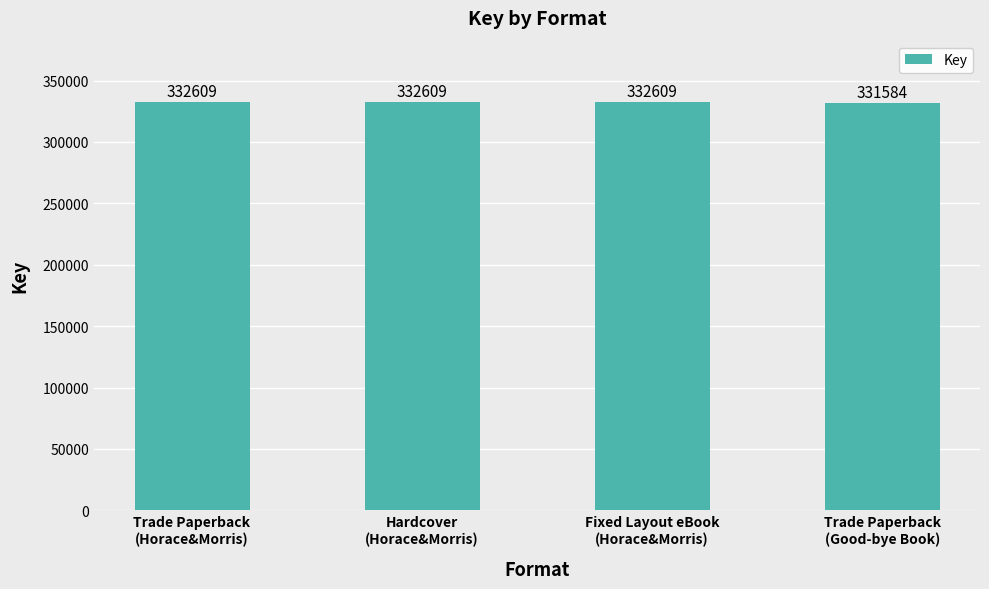

What is the sum of all values?

1329411